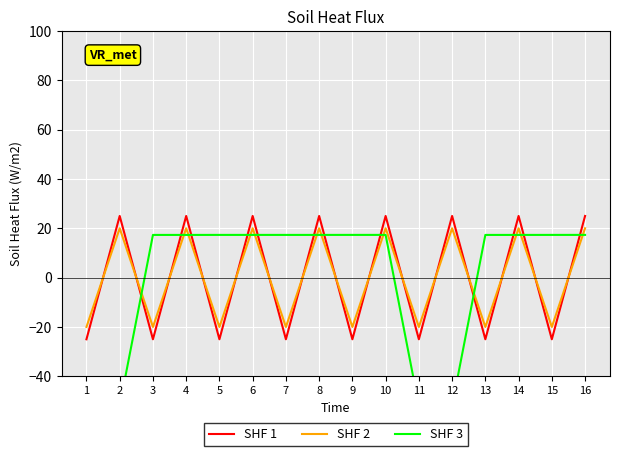

What is the value of the SHF 2 point at the 12th from the left?

20.0